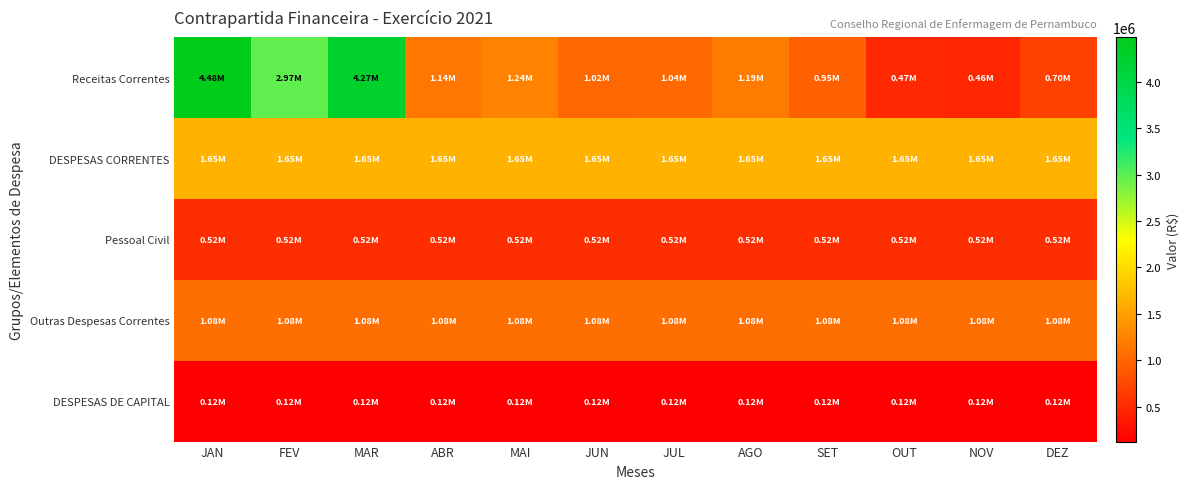

How many data points does each series have?

12